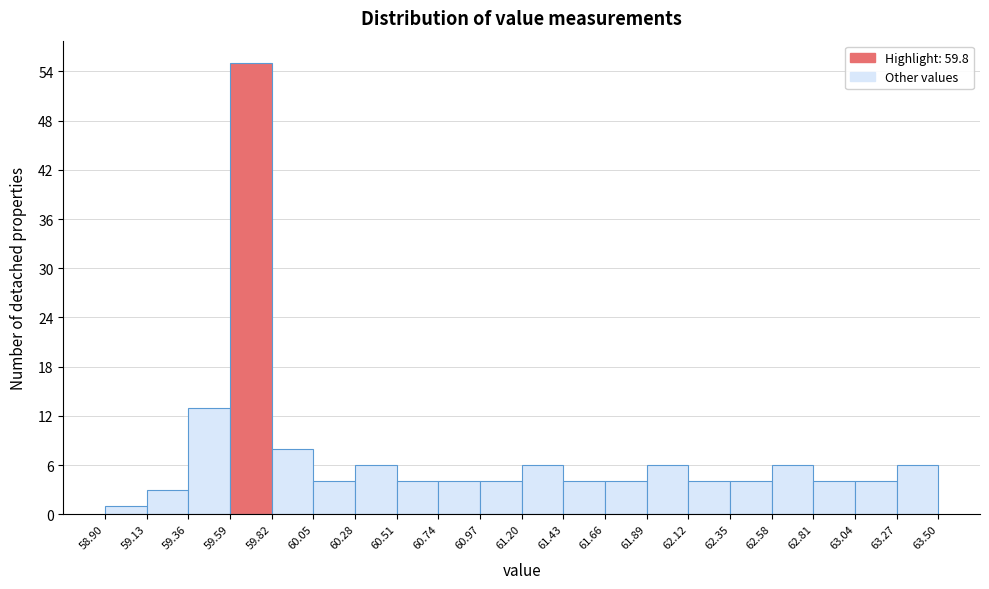

Which range on the x-axis has the tallest bar?

59.59 to 59.82